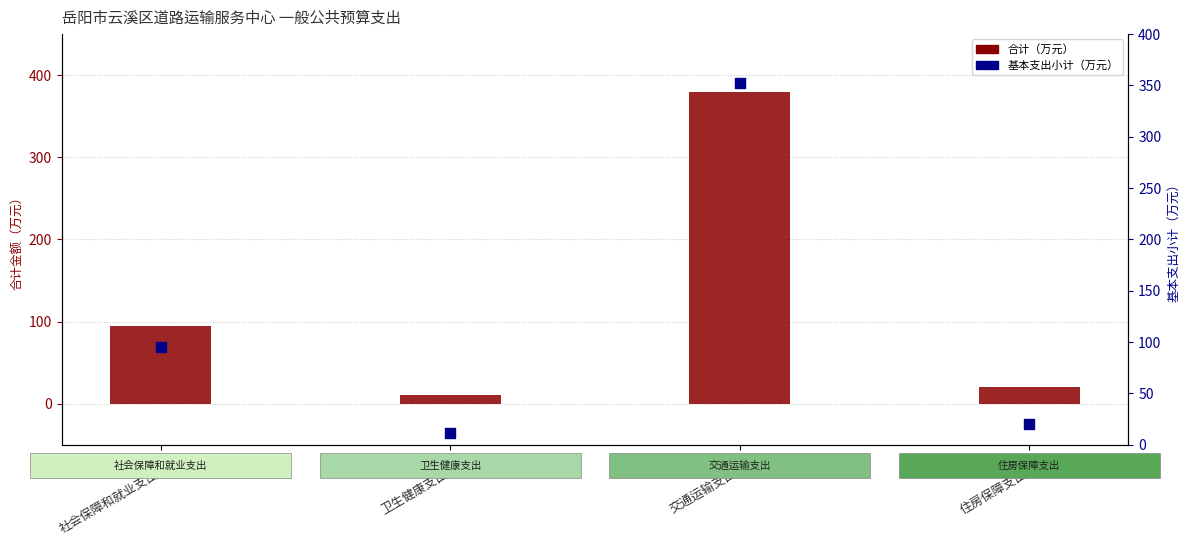

Which series reaches the maximum Y coordinate?

合计（万元）